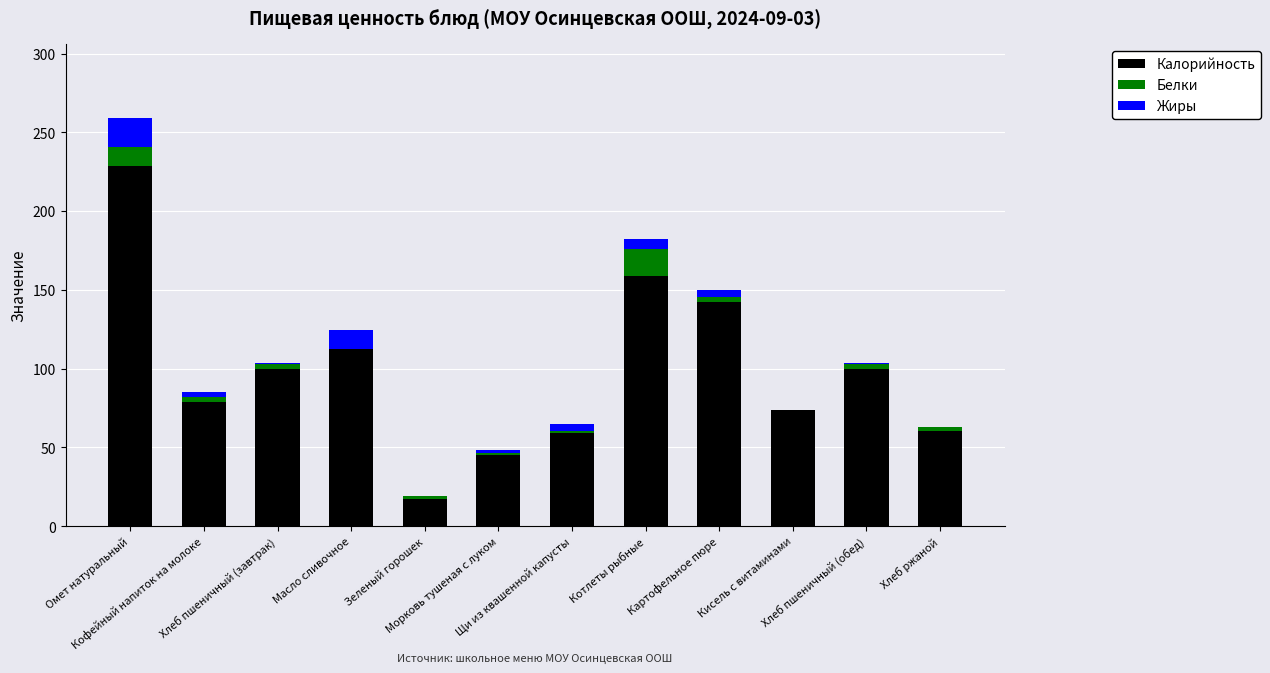

Are the bars horizontal?

No